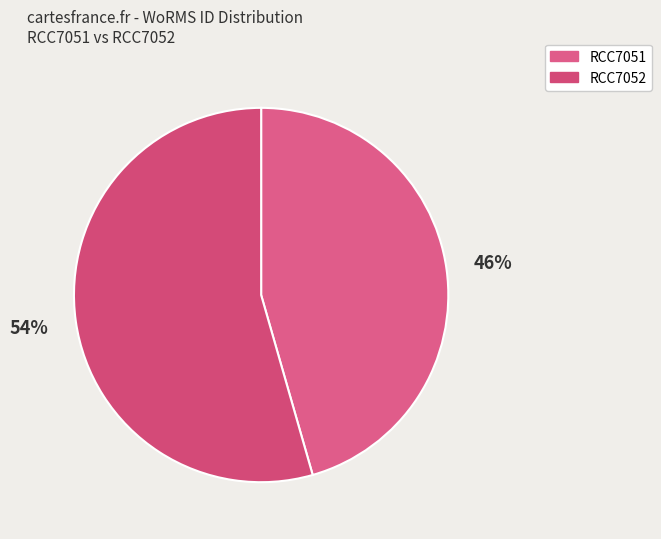

Does RCC7051 represent more than half of the total?

No